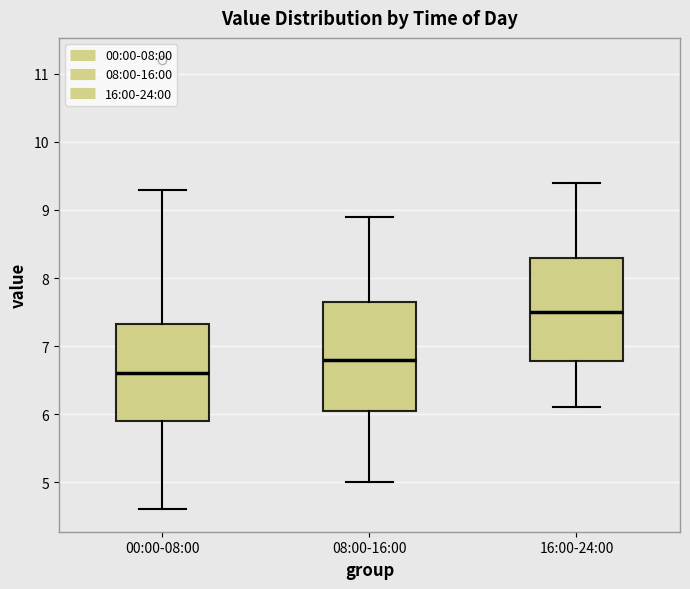

Reading left to right, read every box against the y-axis: the position of its median line, the range the box covers, and the ends of its whiskers. The values are not printed on the chart, so give them approximately, as read against the axis.

00:00-08:00: median 6.6, box 5.9 to 7.3, whiskers 4.6 to 9.3
08:00-16:00: median 6.8, box 6.1 to 7.7, whiskers 5.0 to 8.9
16:00-24:00: median 7.5, box 6.8 to 8.3, whiskers 6.1 to 9.4